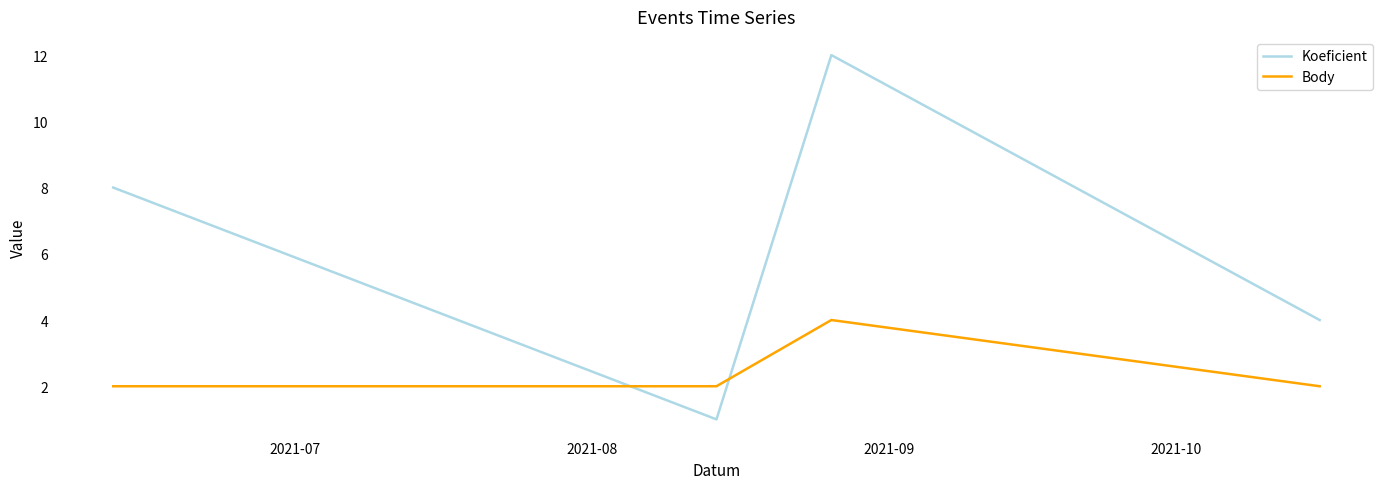

After their last crossing, which series has the higher values: Body or Koeficient?

Koeficient